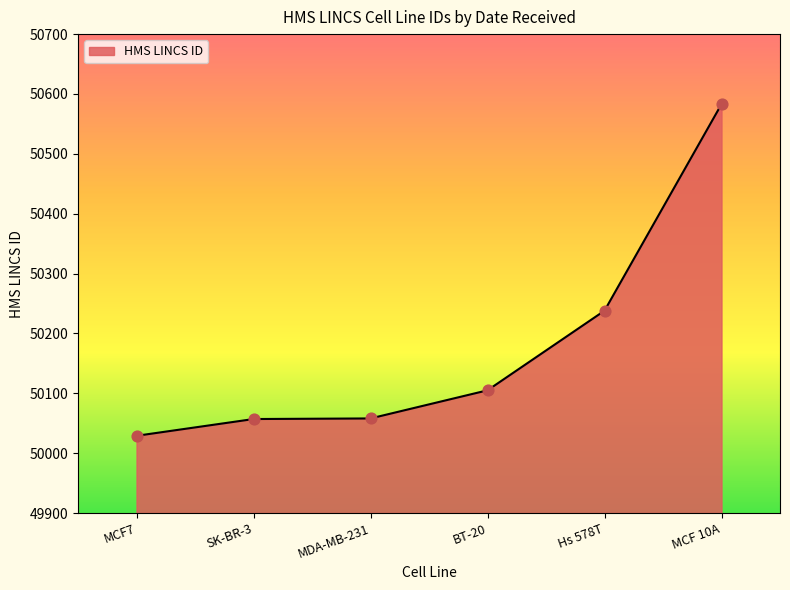

What is the ratio of the value at MCF7 to the value at BT-20?

1.0